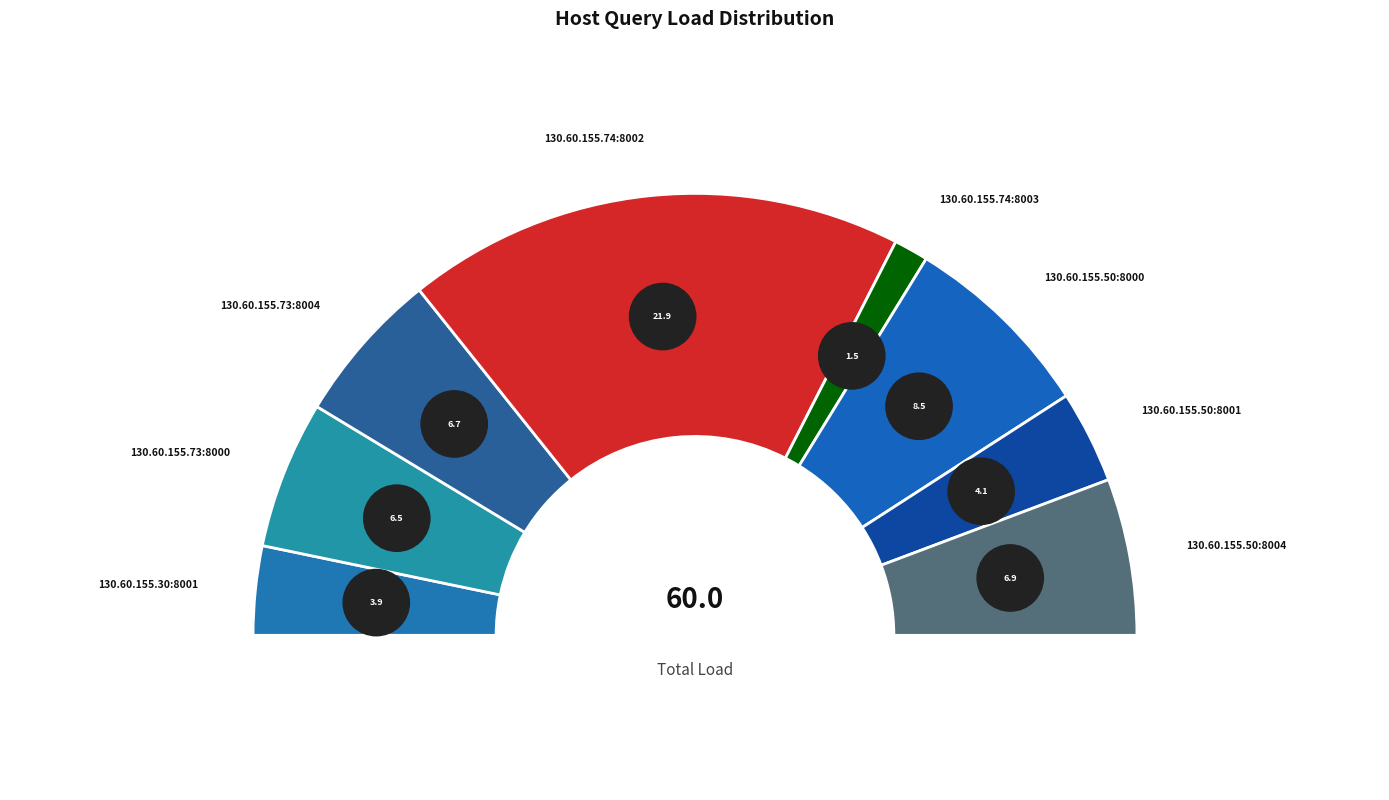

What is the smallest slice in the pie chart?

130.60.155.74:8003